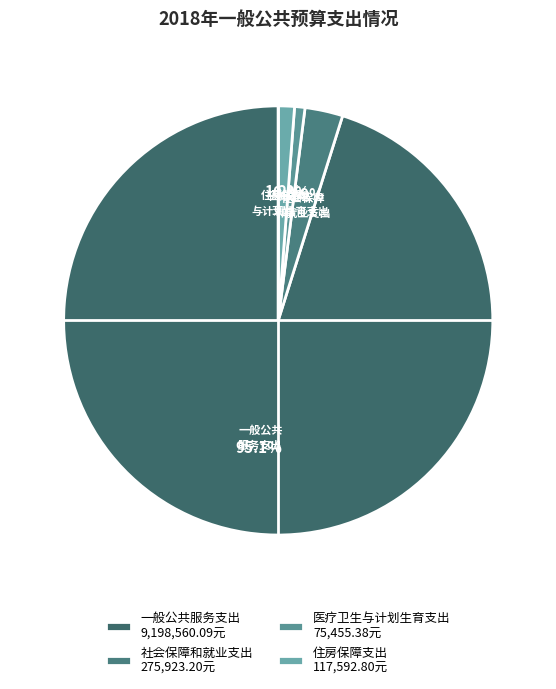

The 一般公共服务支出 slice represents 86% of the pie. True or false?

False